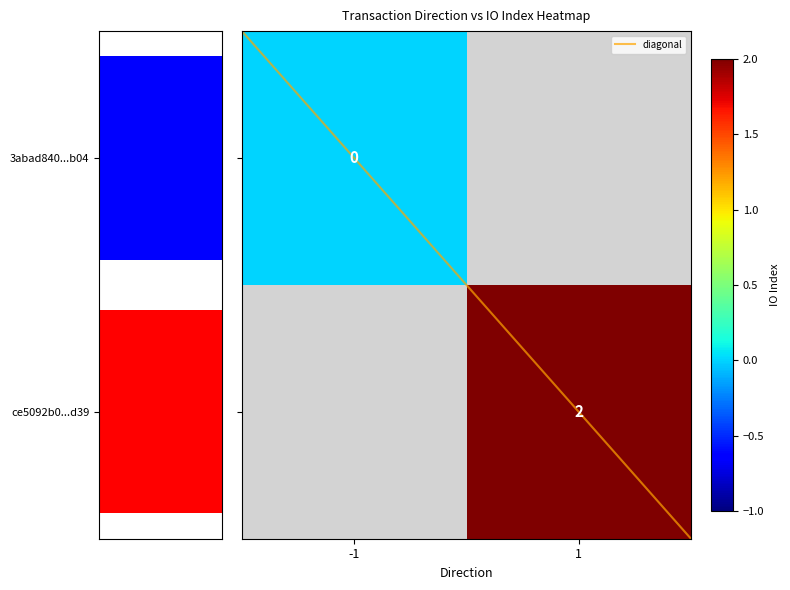

Which series has the largest total across all categories?

diagonal